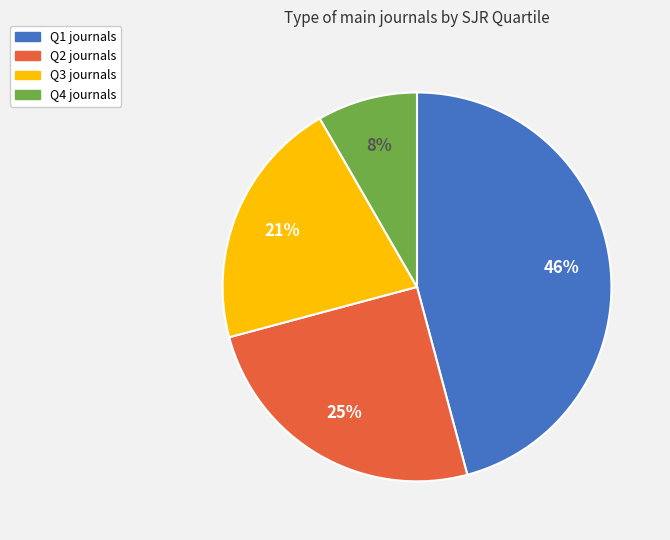

How many segments does this pie chart have?

4